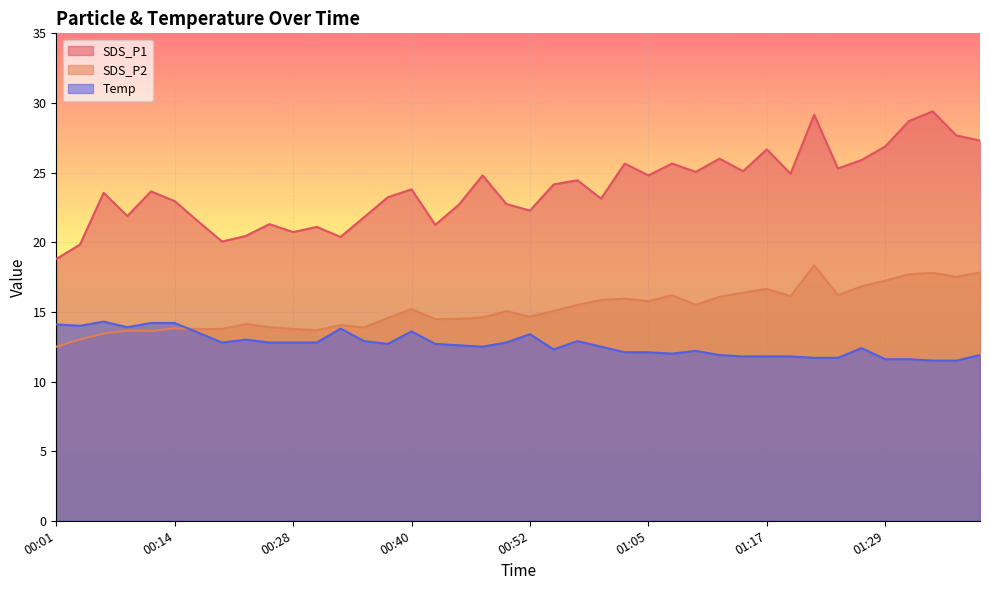

Rank the series by their average value, from lowest to highest.

Temp, SDS_P2, SDS_P1